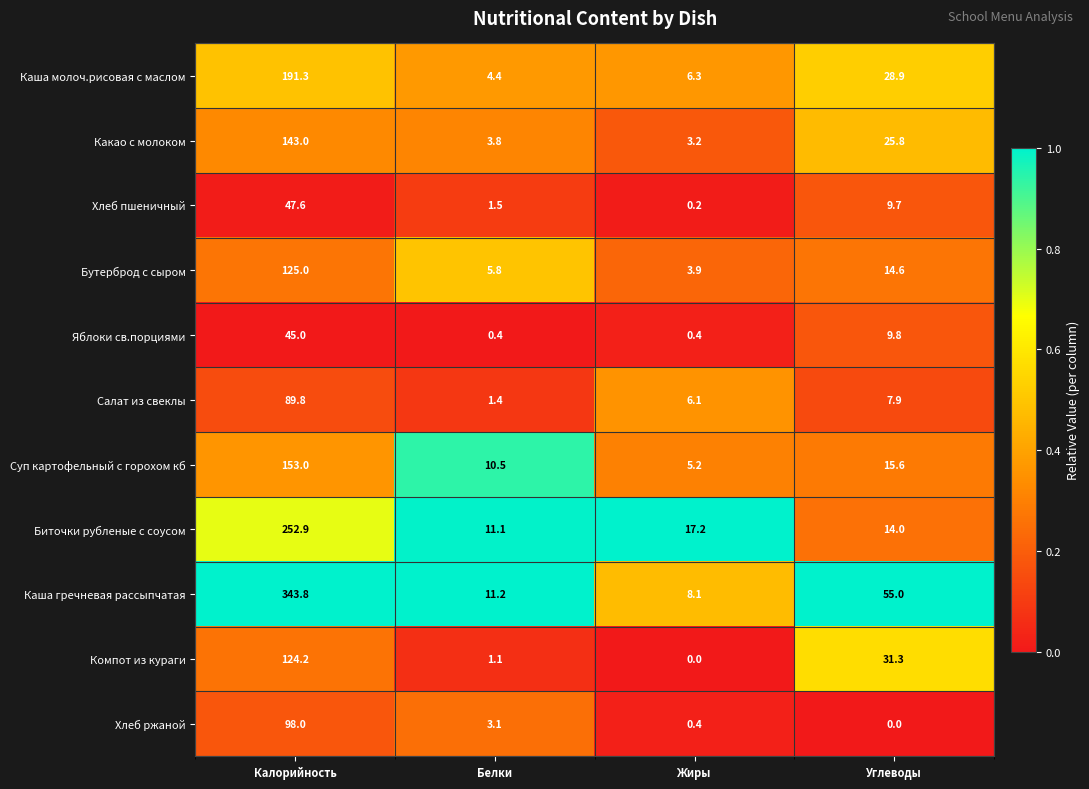

What is the difference between the maximum and second lowest values in the Каша молоч.рисовая с маслом series?

185.0